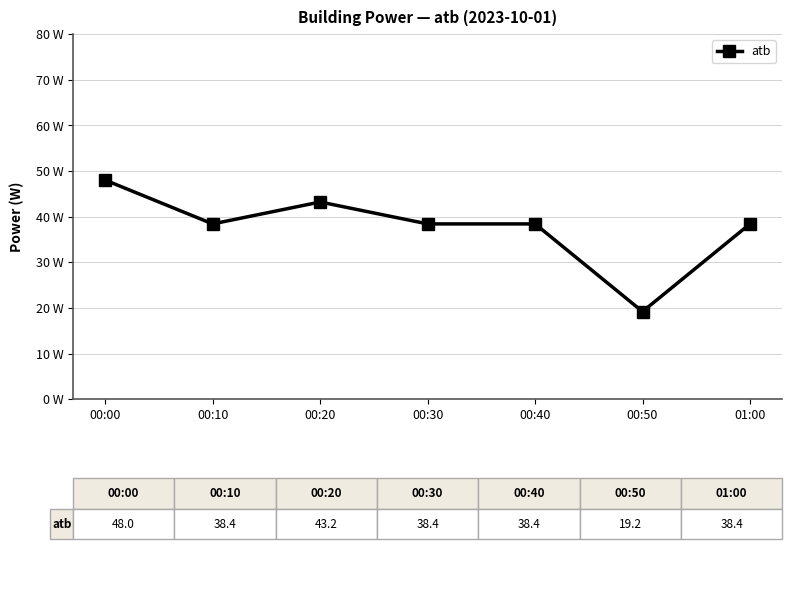

True or false: the data shows 13.5 at 00:20.

False